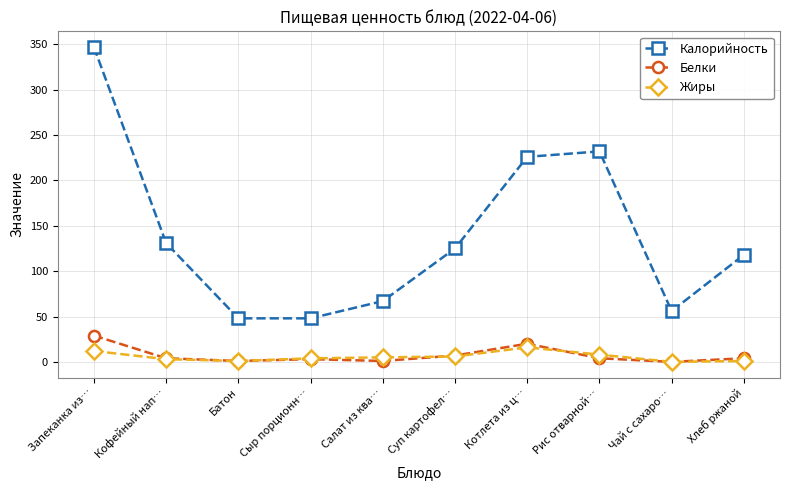

Is it true that Белки equals 50.6 at Запеканка из…?

False